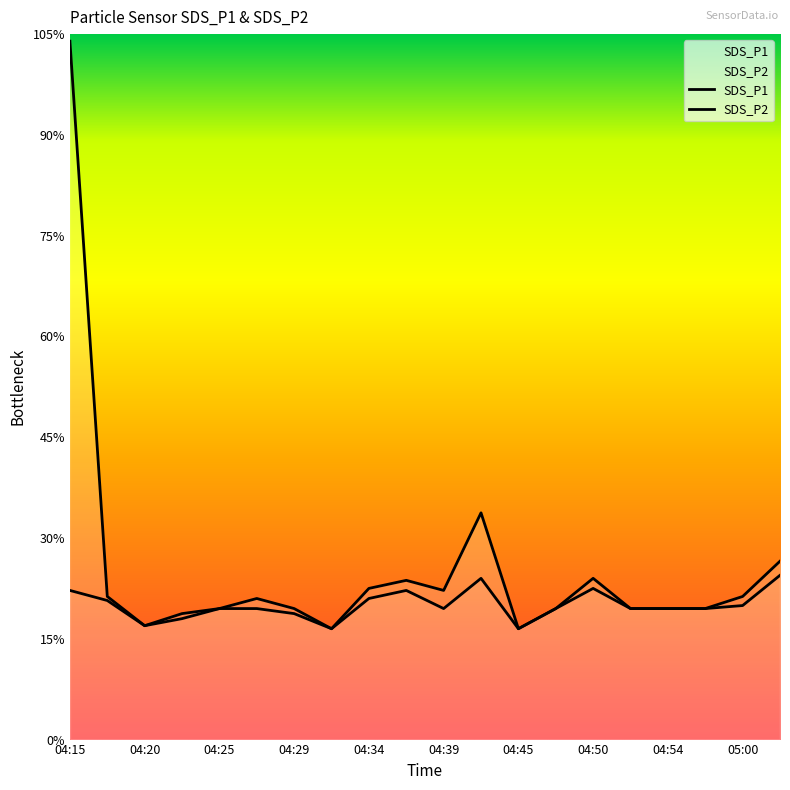

Which series has the largest range (max minus min)?

SDS_P1